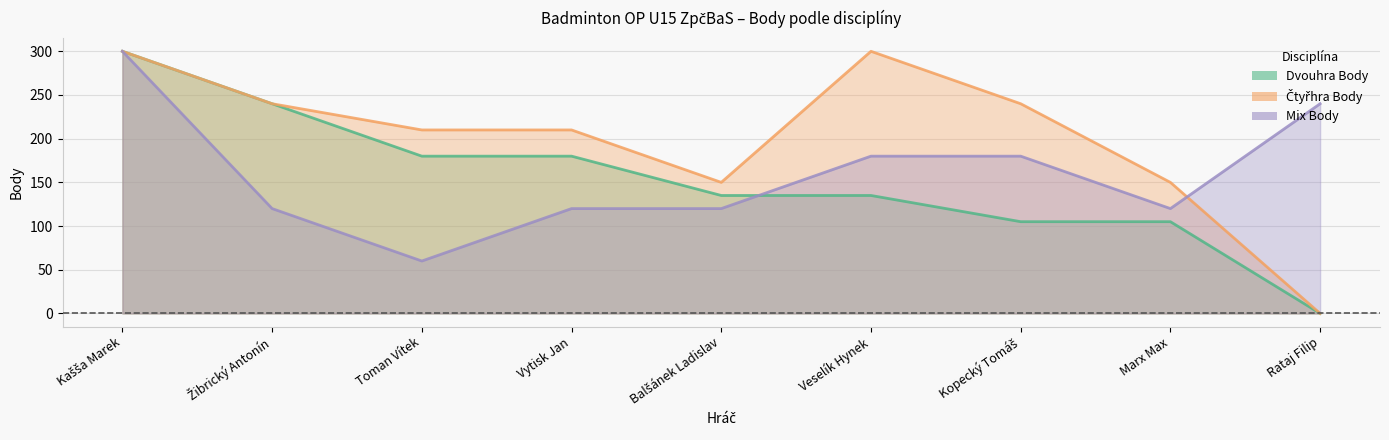

How many distinct data groups are displayed?

3